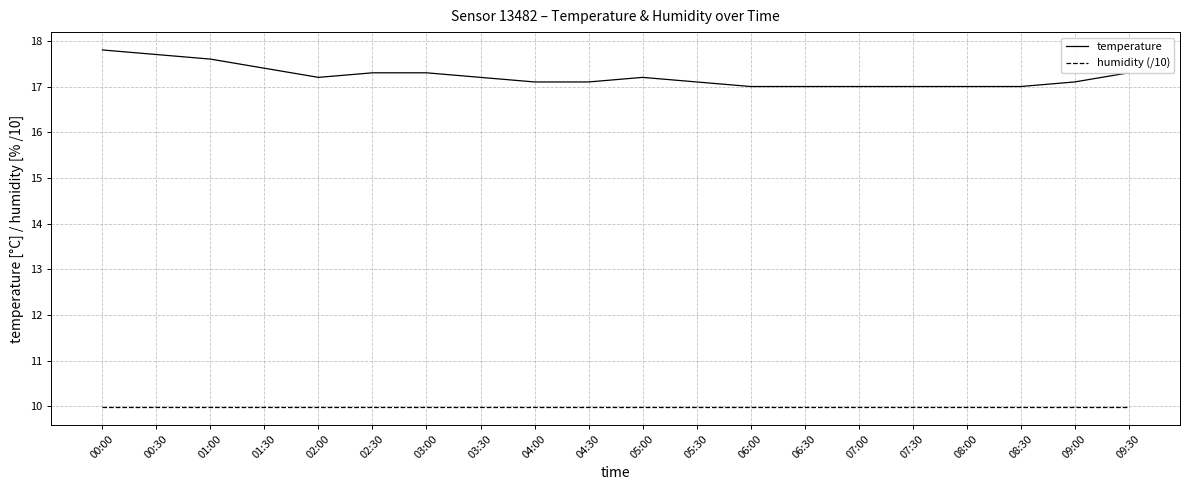

True or false: humidity (/10) and temperature cross at least once.

False